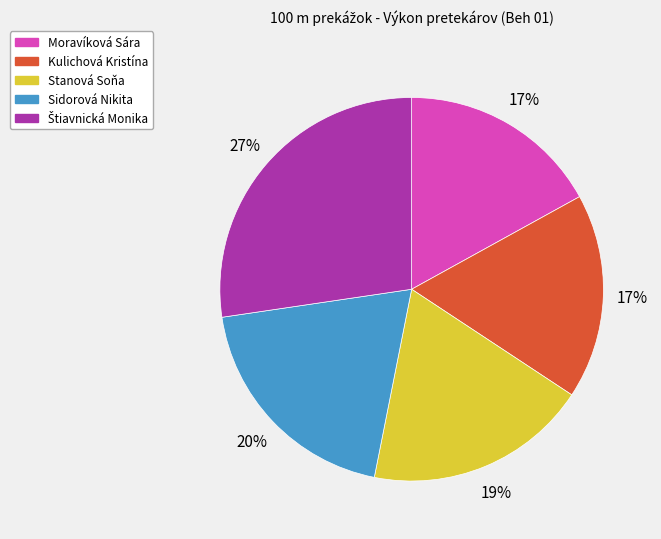

The Moravíková Sára slice represents 17% of the pie. True or false?

True